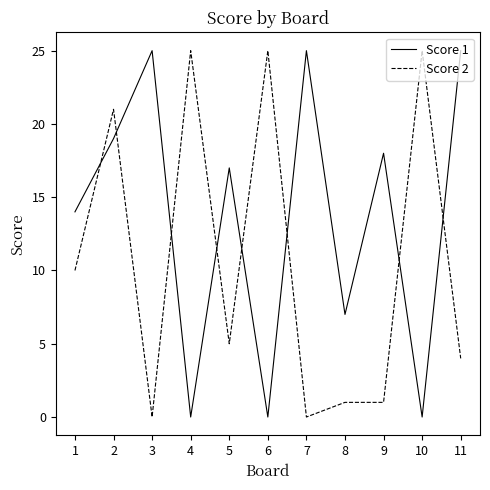

What is the sum of all Score 1 values?

150